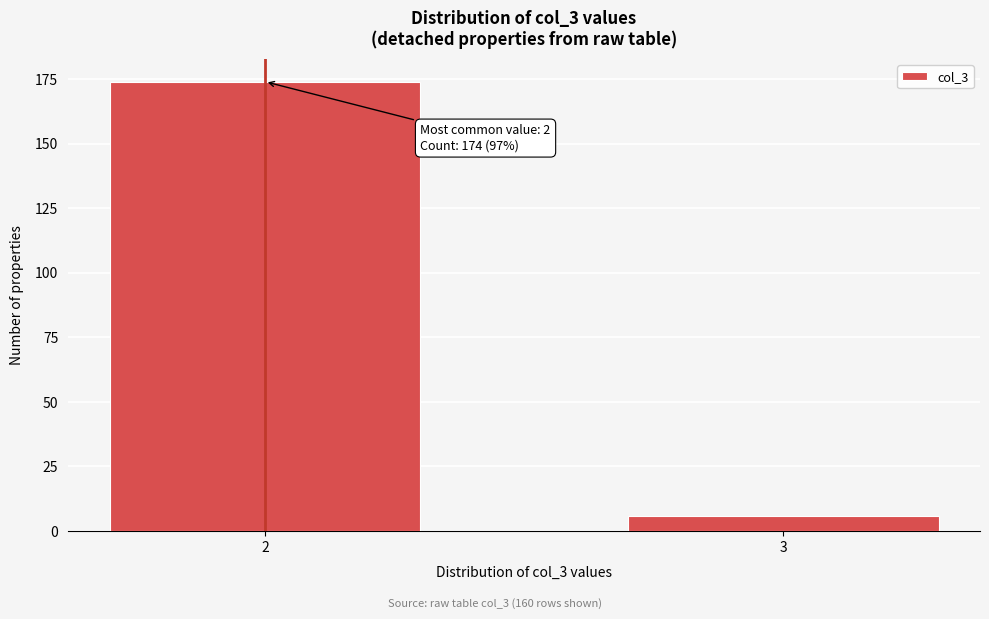

Reading left to right, transcribe all the data shown in this chart.

174	6